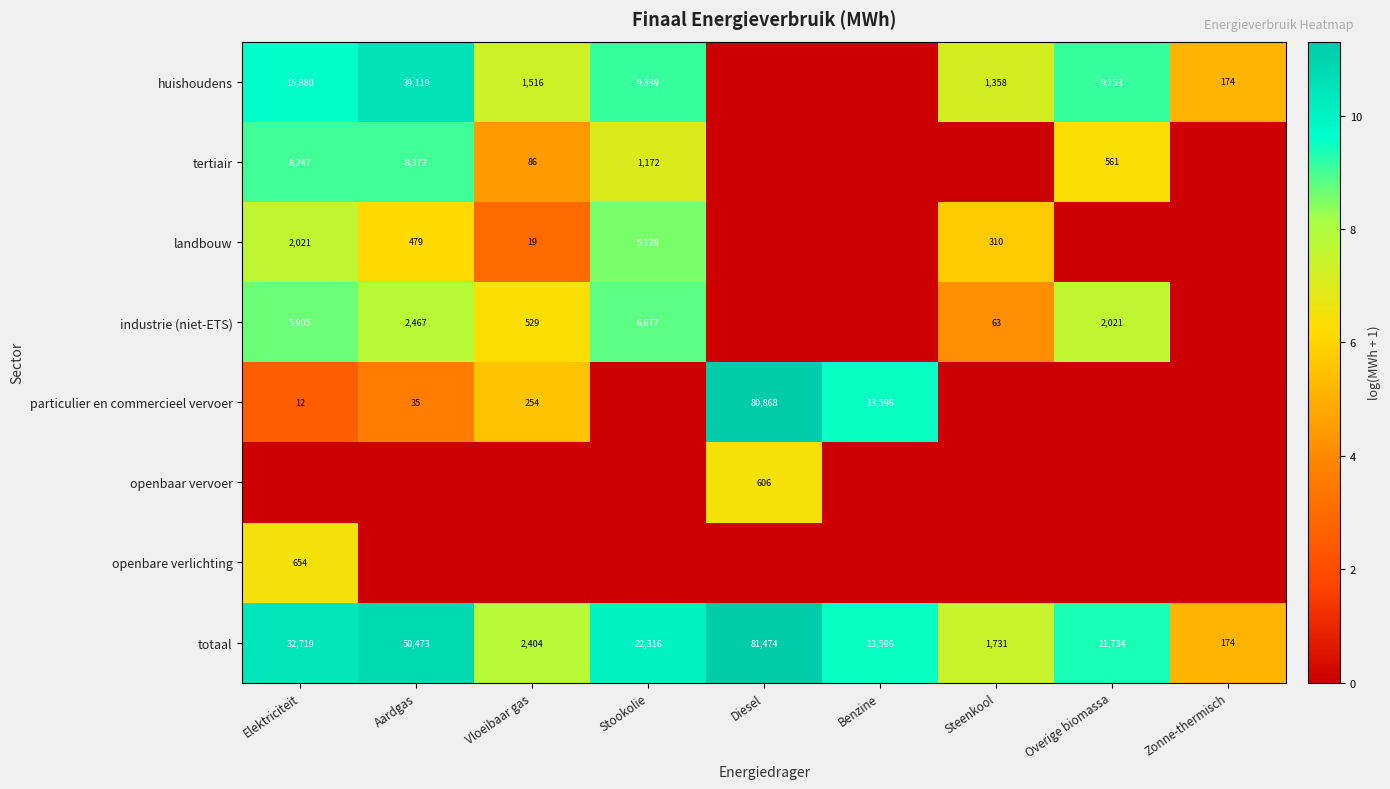

The landbouw series shows 291 at Aardgas. True or false?

False